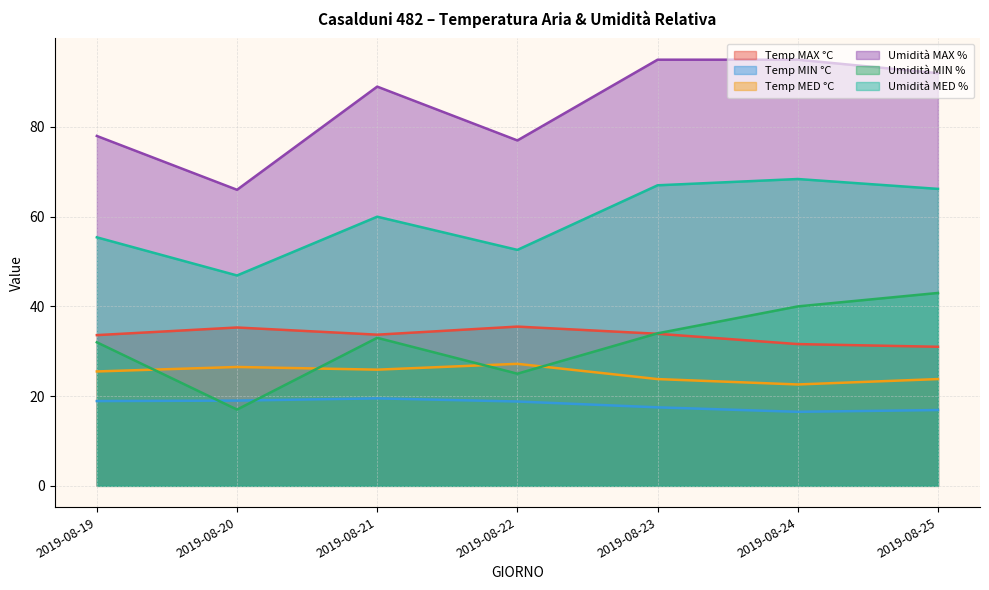

Which label corresponds to the largest value in the chart?

2019-08-23